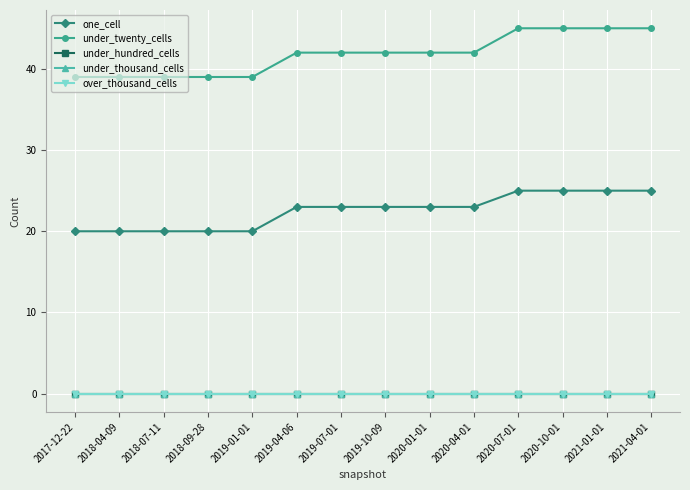

Which series has the largest total across all categories?

under_twenty_cells